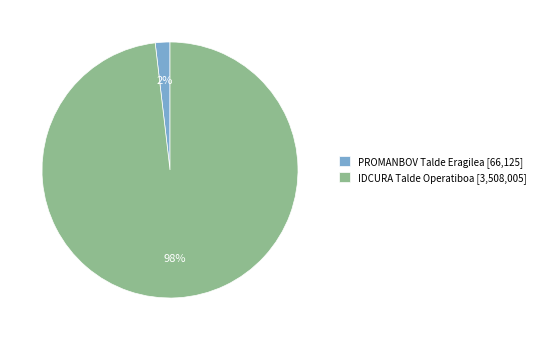

Between IDCURA and PROMANBOV, which is larger?

IDCURA